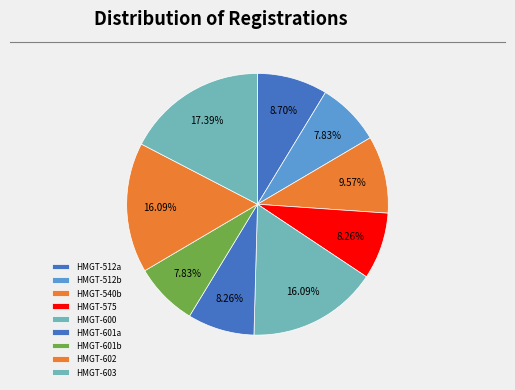

What is the total percentage of HMGT-600 and HMGT-575?

24.3%